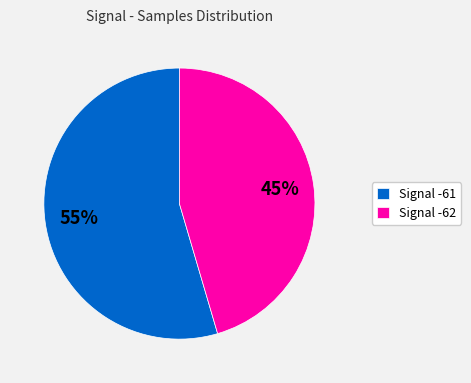

Rank the categories by value from lowest to highest.

Signal -62, Signal -61